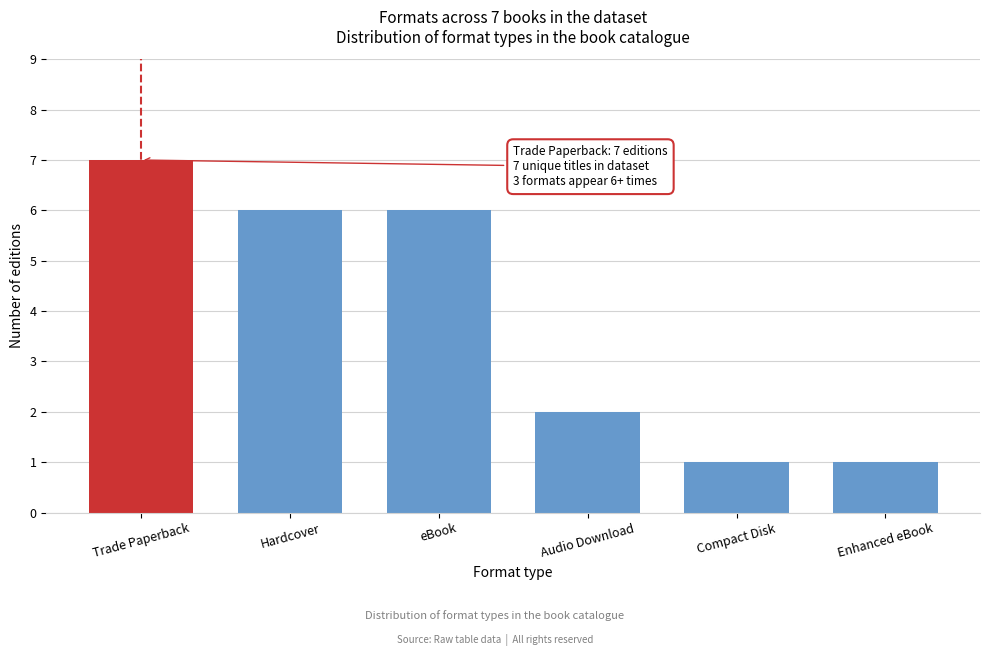

Reading left to right, list all the values displayed in this chart.

Trade Paperback=7	Hardcover=6	eBook=6	Audio Download=2	Compact Disk=1	Enhanced eBook=1